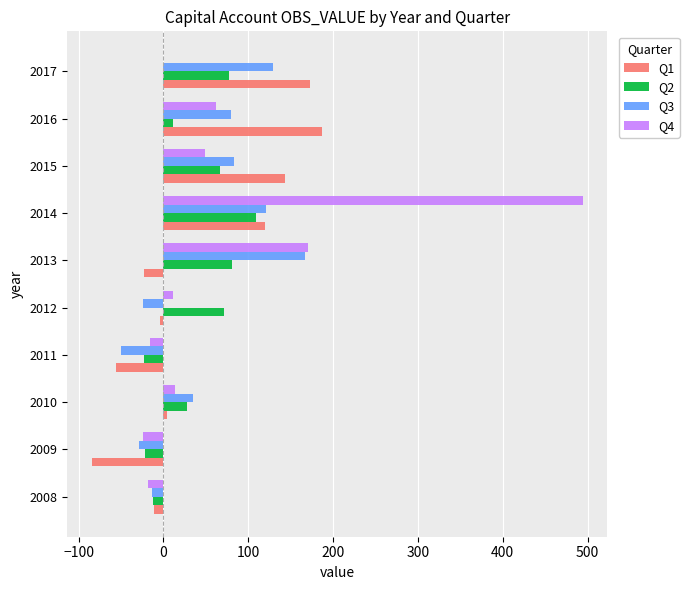

What is the sum of all Q3 values?

497.1